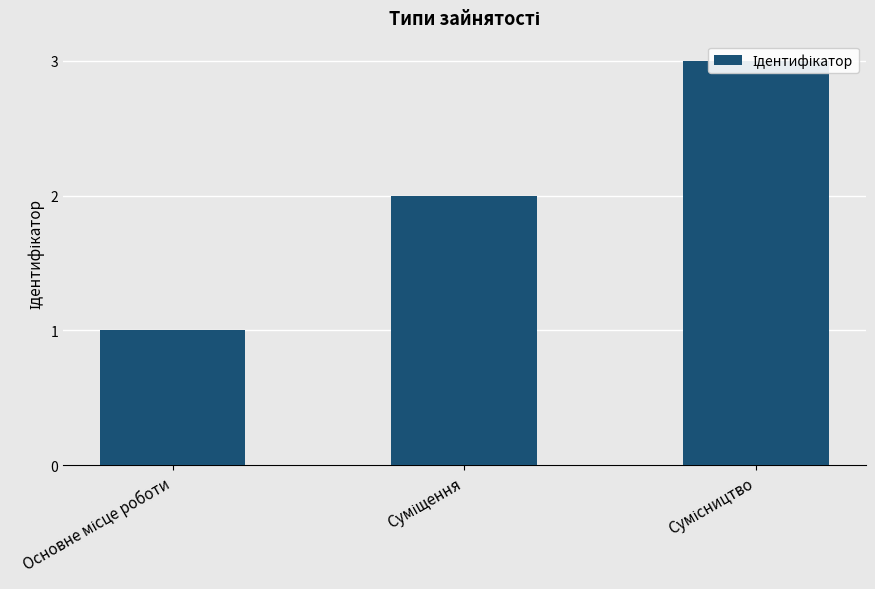

How many values exceed 2?

1